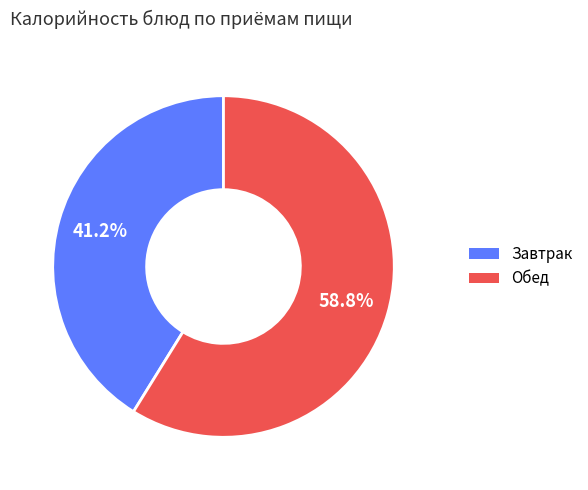

Does any single category account for the majority?

Yes